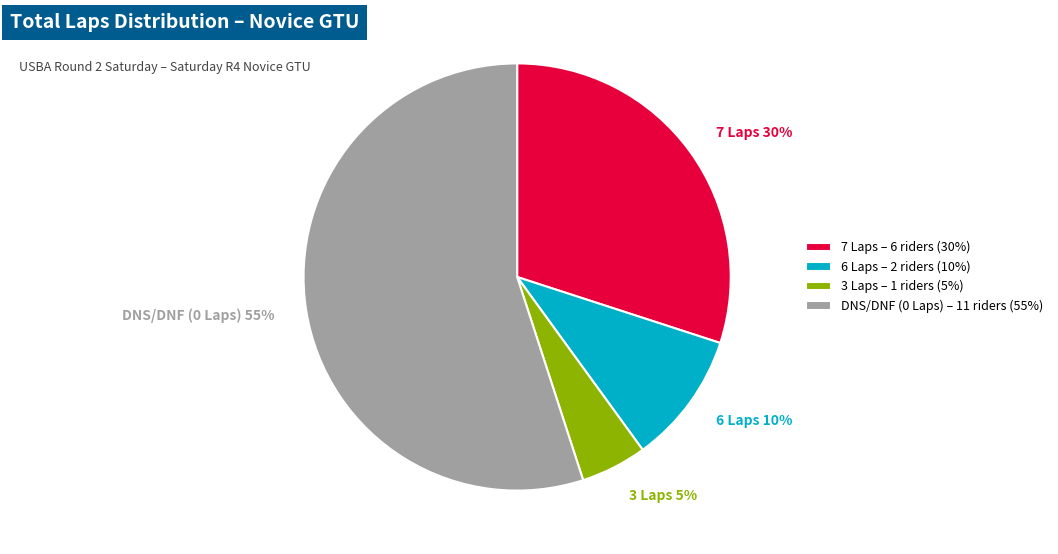

Is it true that DNS/DNF (0 Laps) – 11 riders (55%) is 55% of the pie?

True